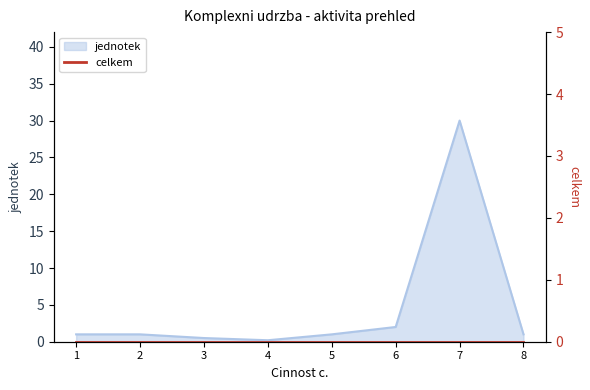

What is the value of the 5th point from the left?

1.0